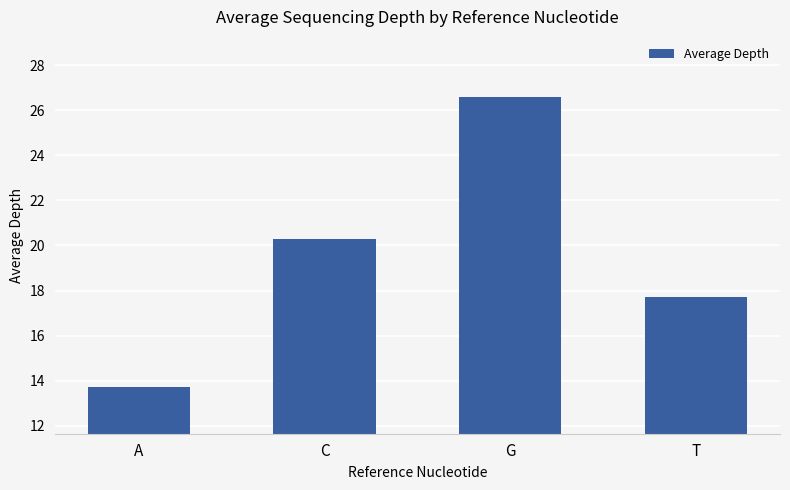

What is the maximum value shown in the chart?

26.6